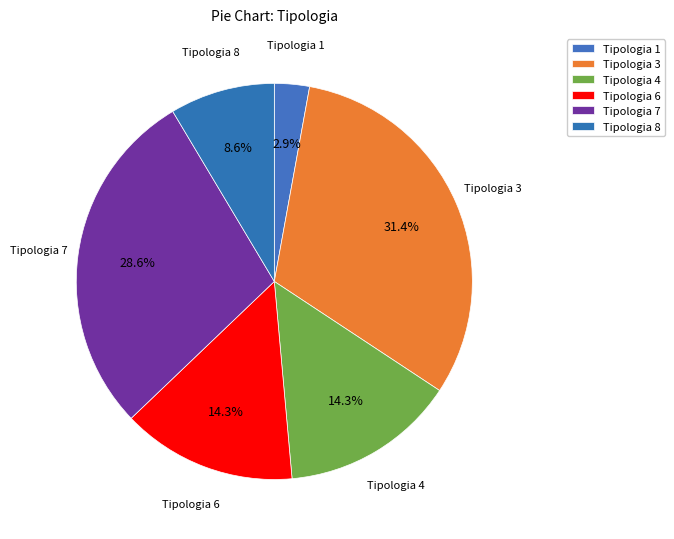

How many segments does this pie chart have?

6